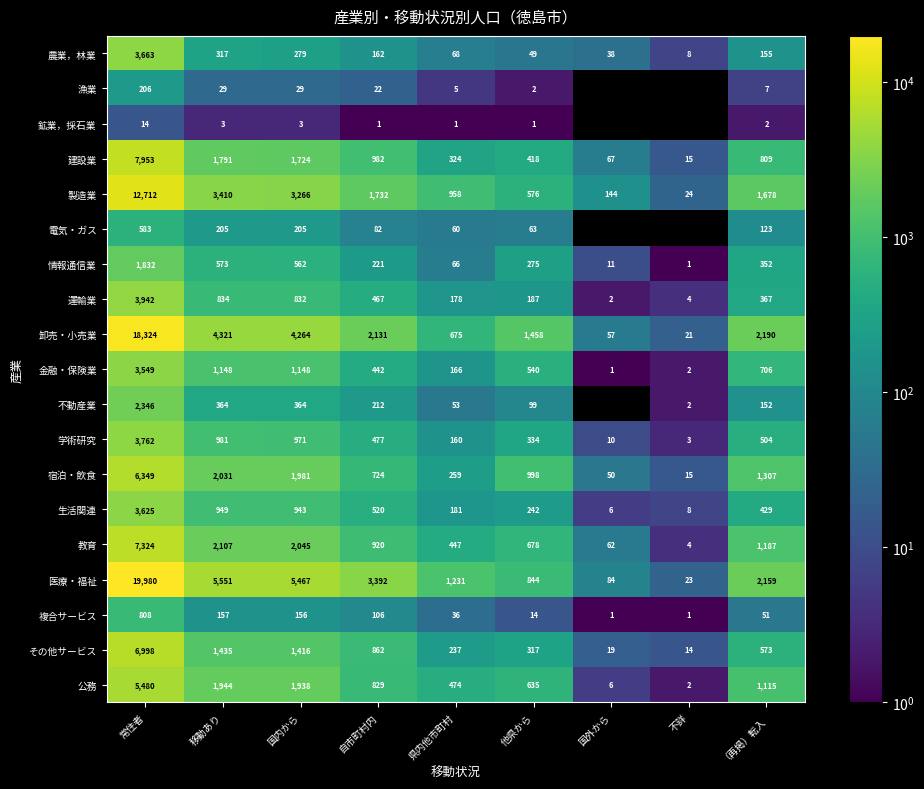

What is the difference between the 建設業 values at 不詳 and 国外から?

52